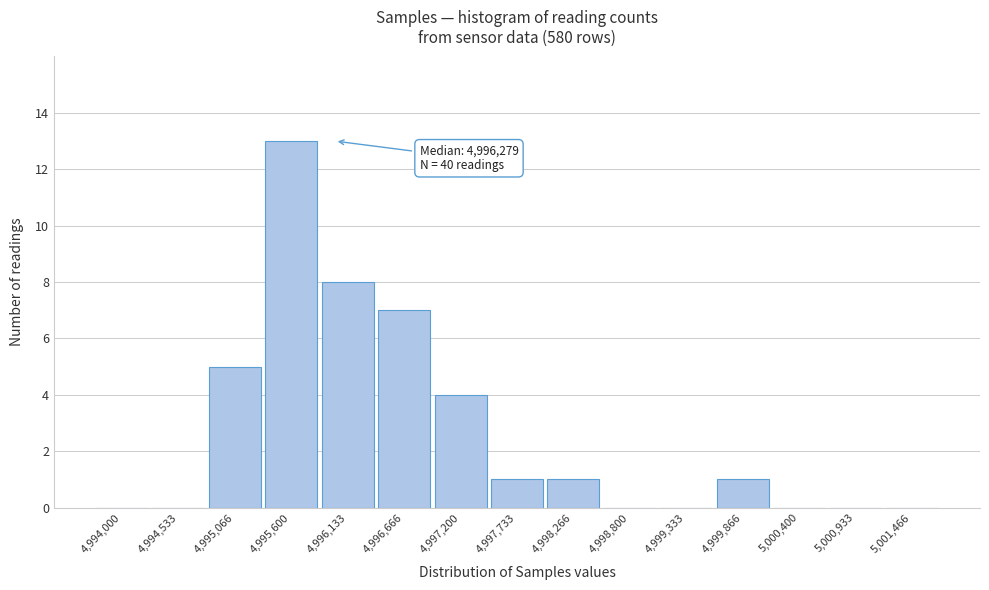

Reading left to right, extract all data points from this chart.

4,994,000=0	4,994,533=0	4,995,066=5	4,995,600=13	4,996,133=8	4,996,666=7	4,997,200=4	4,997,733=1	4,998,266=1	4,998,800=0	4,999,333=0	4,999,866=1	5,000,400=0	5,000,933=0	5,001,466=0